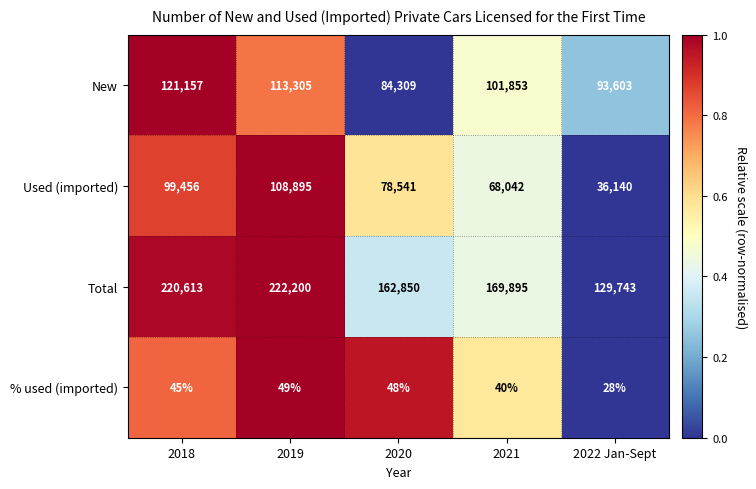

What is the difference between the maximum and minimum values in the Total series?

92457